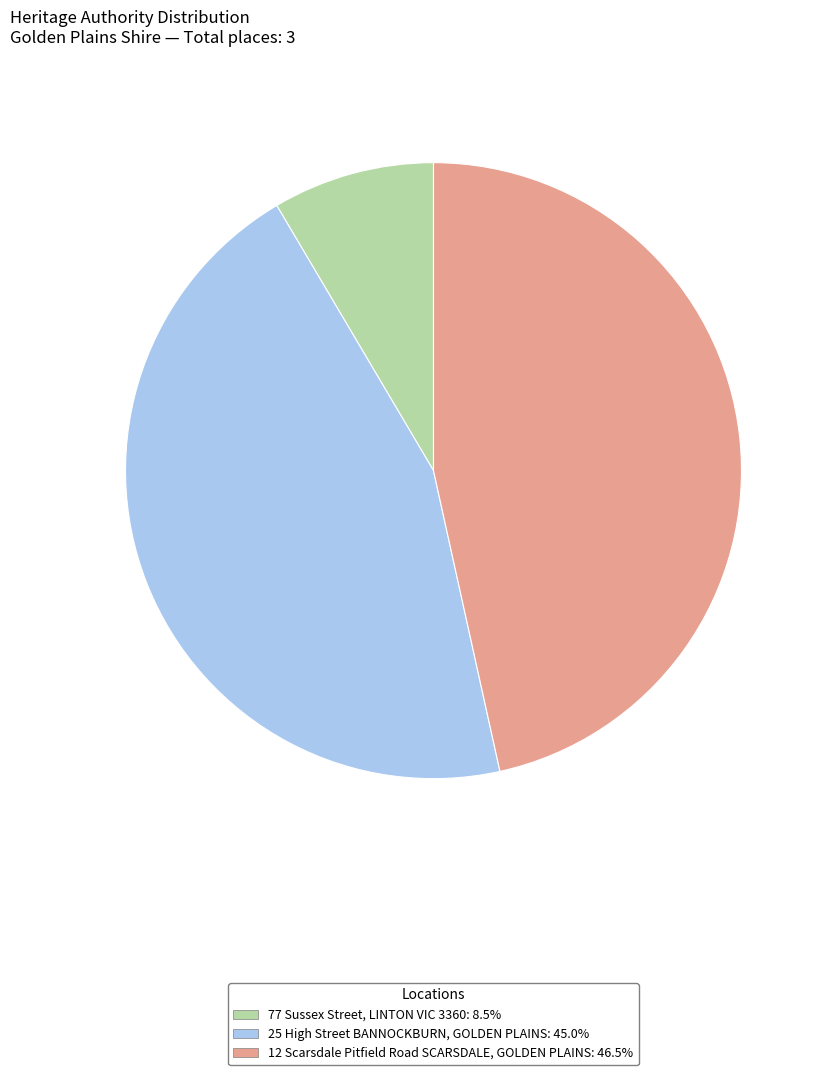

Which category has the smallest portion of the pie?

77 Sussex Street, LINTON VIC 3360